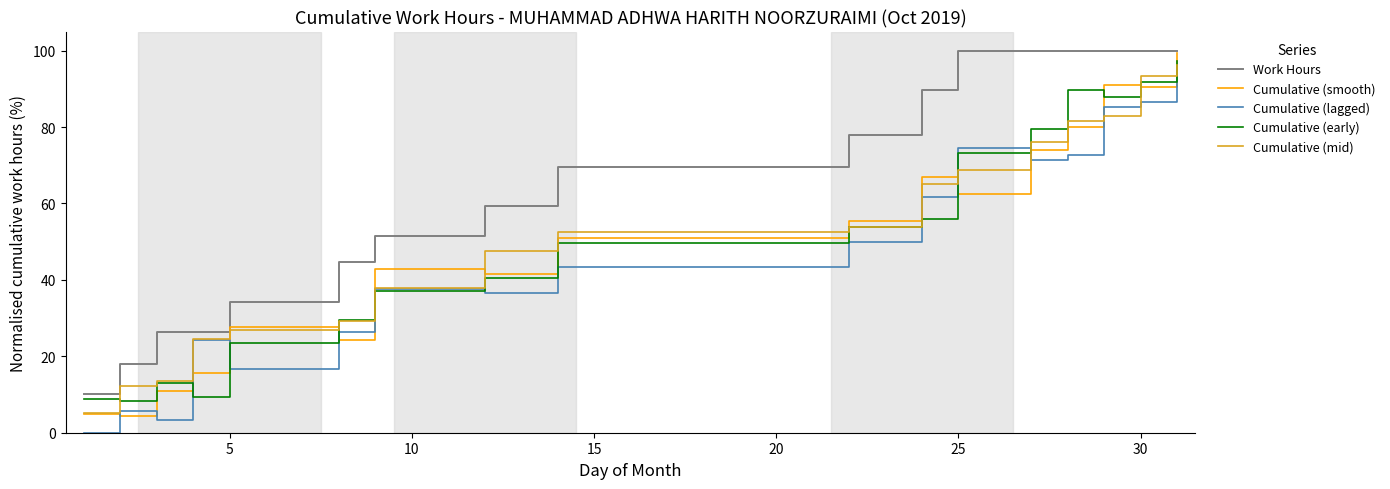

What is the lowest value of the Cumulative (mid) series?

5.2